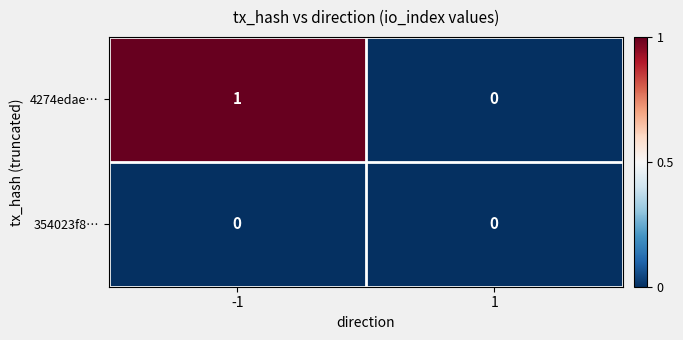

Reading right to left, what are all the values shown in this chart?

4274edae…: 1=0	-1=1
354023f8…: 1=0	-1=0